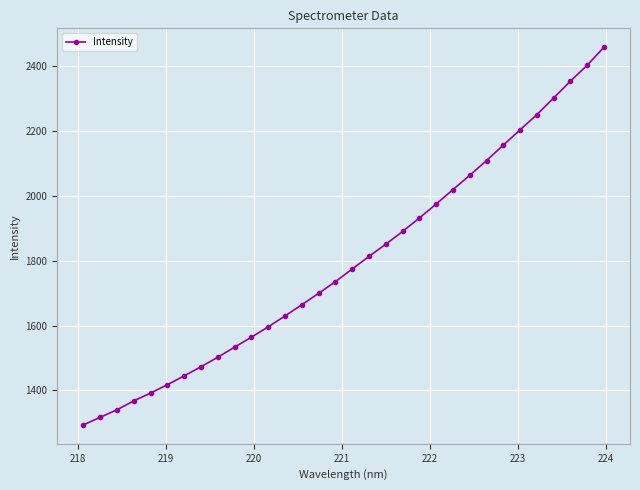

True or false: the data has more than 2 interior local peaks.

False